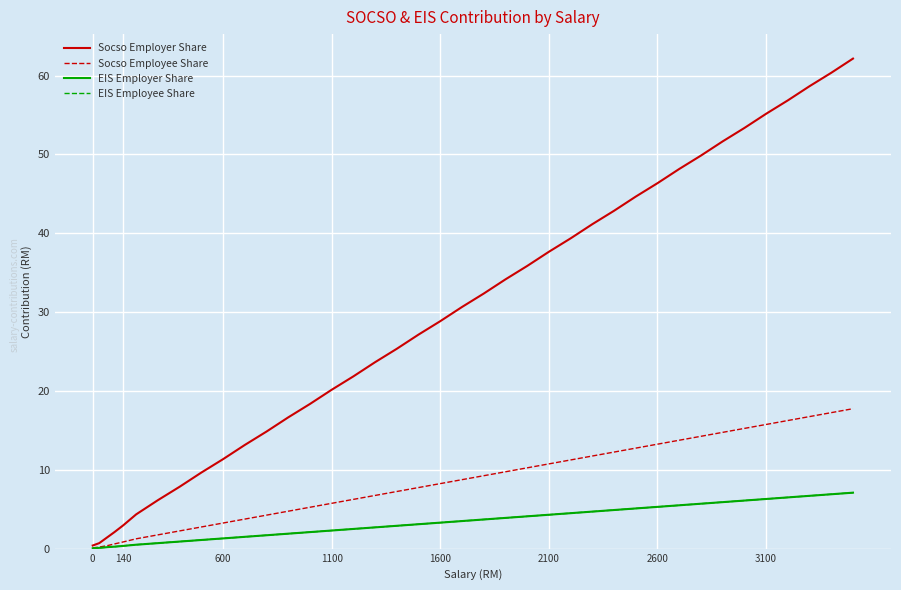

Rank the series by their maximum value, from highest to lowest.

Socso Employer Share, Socso Employee Share, EIS Employer Share, EIS Employee Share